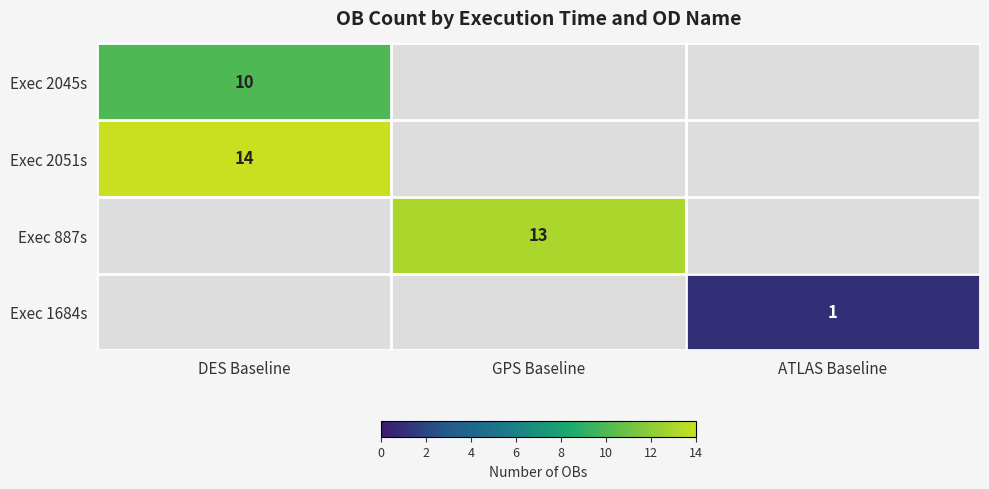

The Exec 887s series shows 3.8 at GPS Baseline. True or false?

False